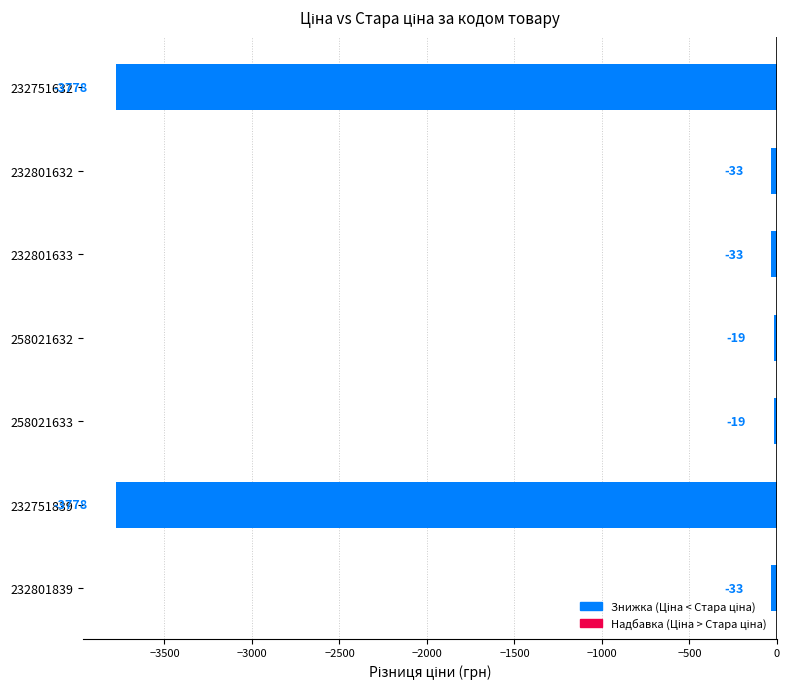

What value does the data have at 232801839?

-33.0